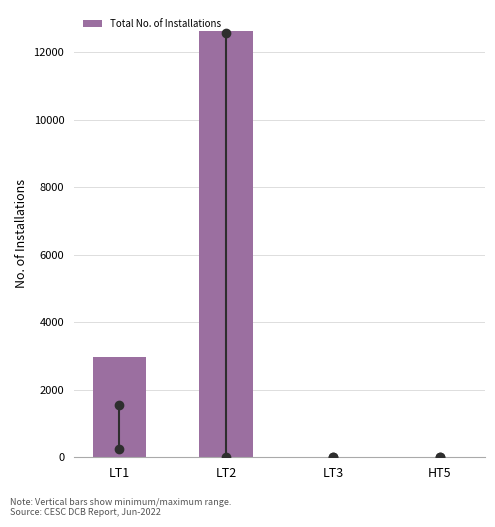

Is it true that the value at LT2 is 22283?

False